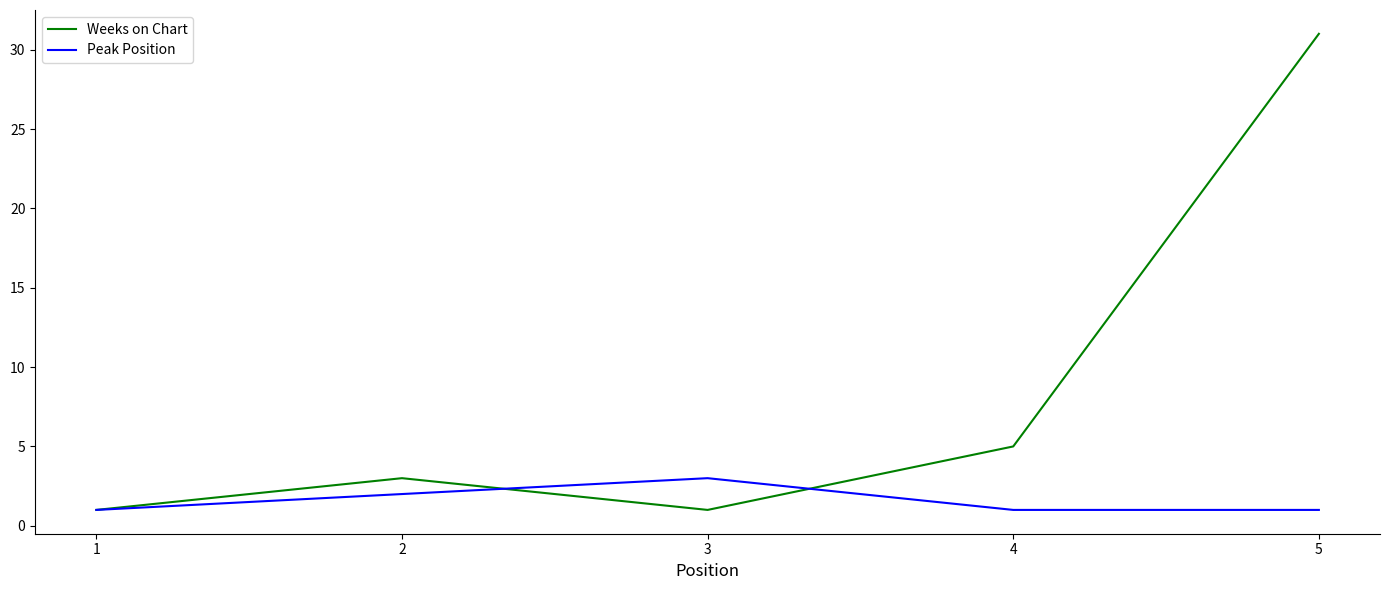

Which series has the widest spread of values?

Weeks on Chart